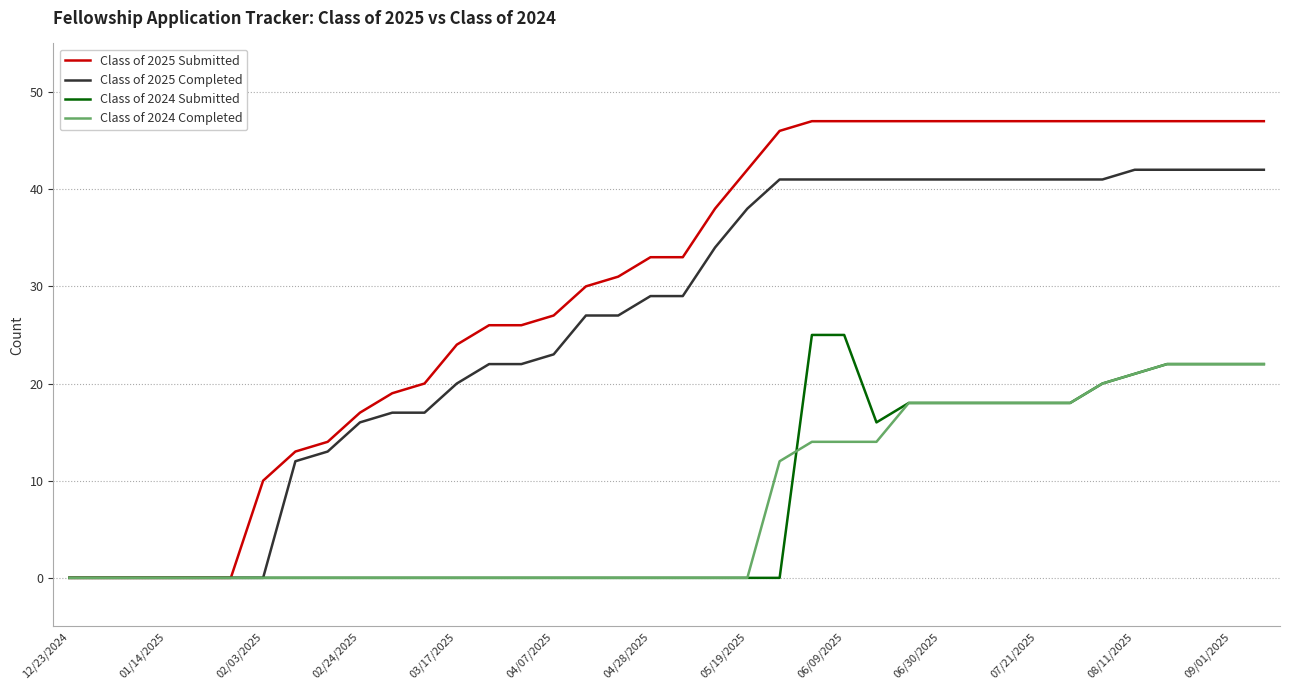

List the series in order of their peak value, lowest first.

Class of 2024 Completed, Class of 2024 Submitted, Class of 2025 Completed, Class of 2025 Submitted